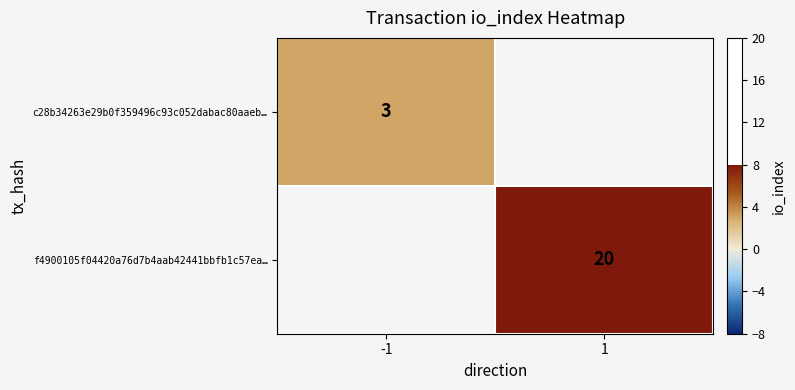

Is the value of c28b34263e29b0f359496c93c052dabac80aaeb… at -1 greater than the value of f4900105f04420a76d7b4aab42441bbfb1c57ea… at 1?

No